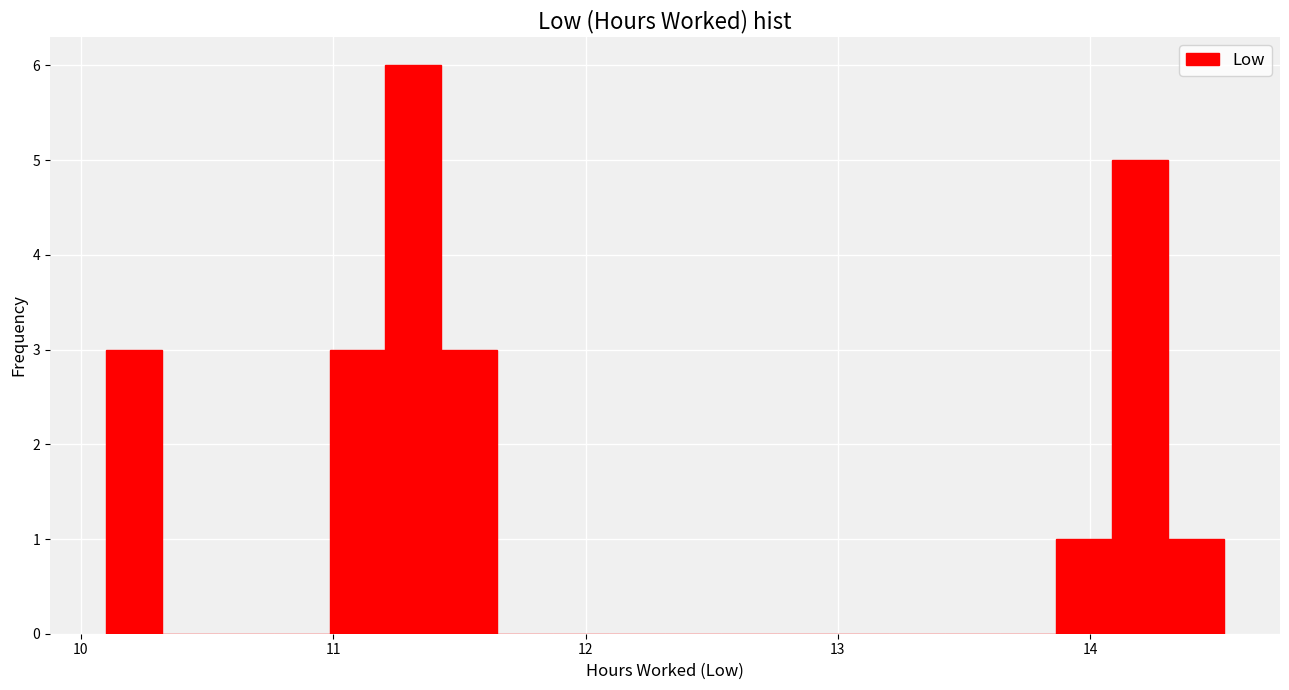

Read against the x-axis, roughly where is the centre of the tallest bar?

11.3